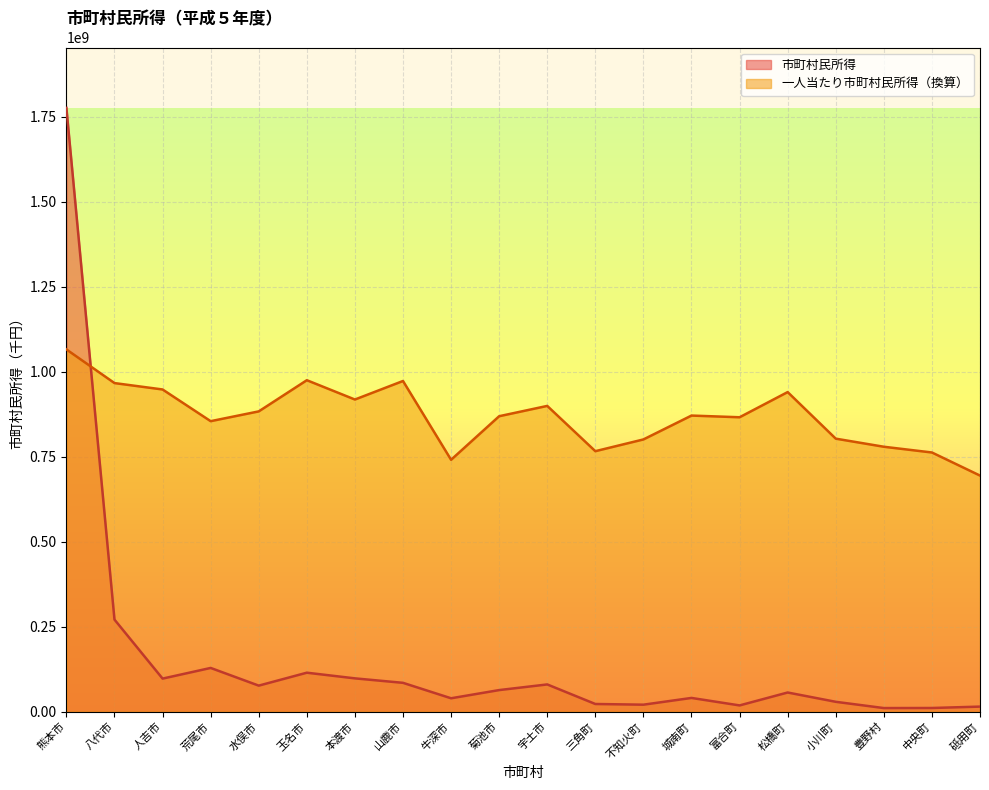

How many lines are shown in the chart?

2